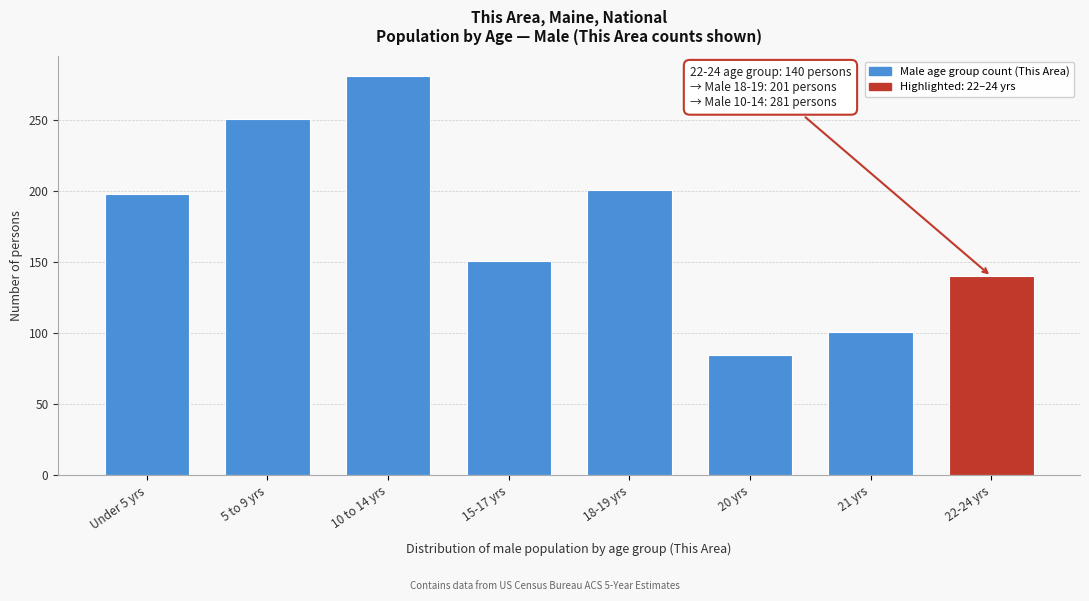

Reading right to left, transcribe all the data shown in this chart.

140	101	85	201	151	281	251	198